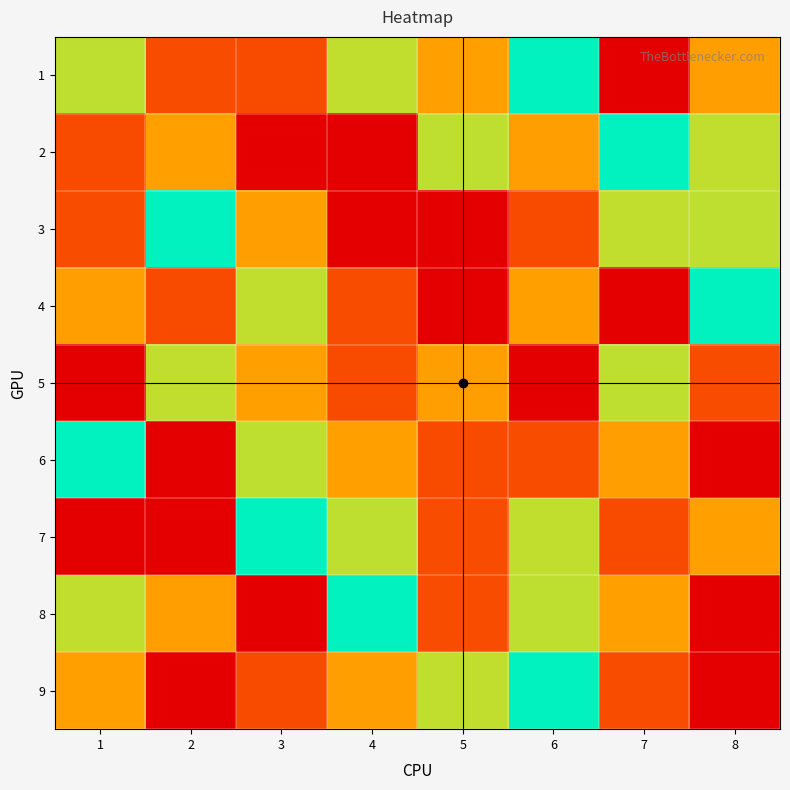

Reading left to right, transcribe all the data shown in this chart.

1: 1=4	2=2	3=8	4=6	5=3	6=5	7=9	8=7
2: 1=8	2=3	3=9	4=1	5=4	6=7	7=5	8=6
3: 1=2	2=5	3=7	4=9	5=1	6=8	7=6	8=4
4: 1=7	2=8	3=6	4=2	5=9	6=3	7=1	8=5
5: 1=1	2=6	3=3	4=8	5=7	6=9	7=4	8=2
6: 1=5	2=9	3=4	4=3	5=8	6=2	7=7	8=1
7: 1=9	2=1	3=5	4=4	5=2	6=6	7=8	8=3
8: 1=6	2=7	3=9	4=5	5=2	6=4	7=3	8=1
9: 1=3	2=1	3=8	4=7	5=6	6=5	7=2	8=9